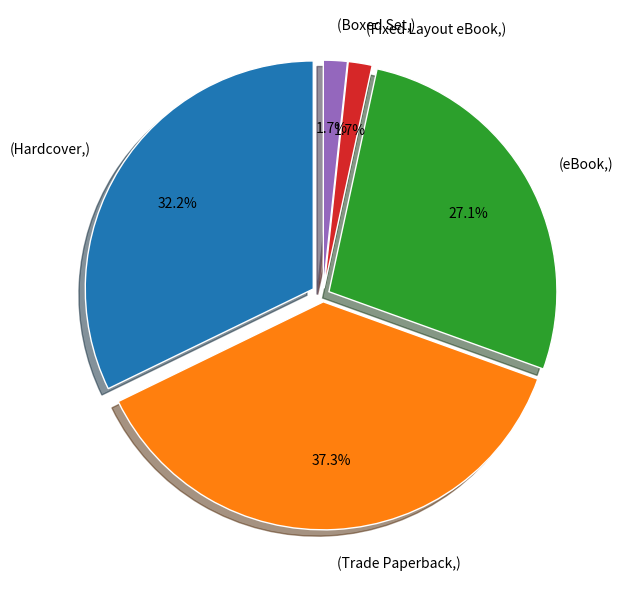

The eBook slice represents 21% of the pie. True or false?

False